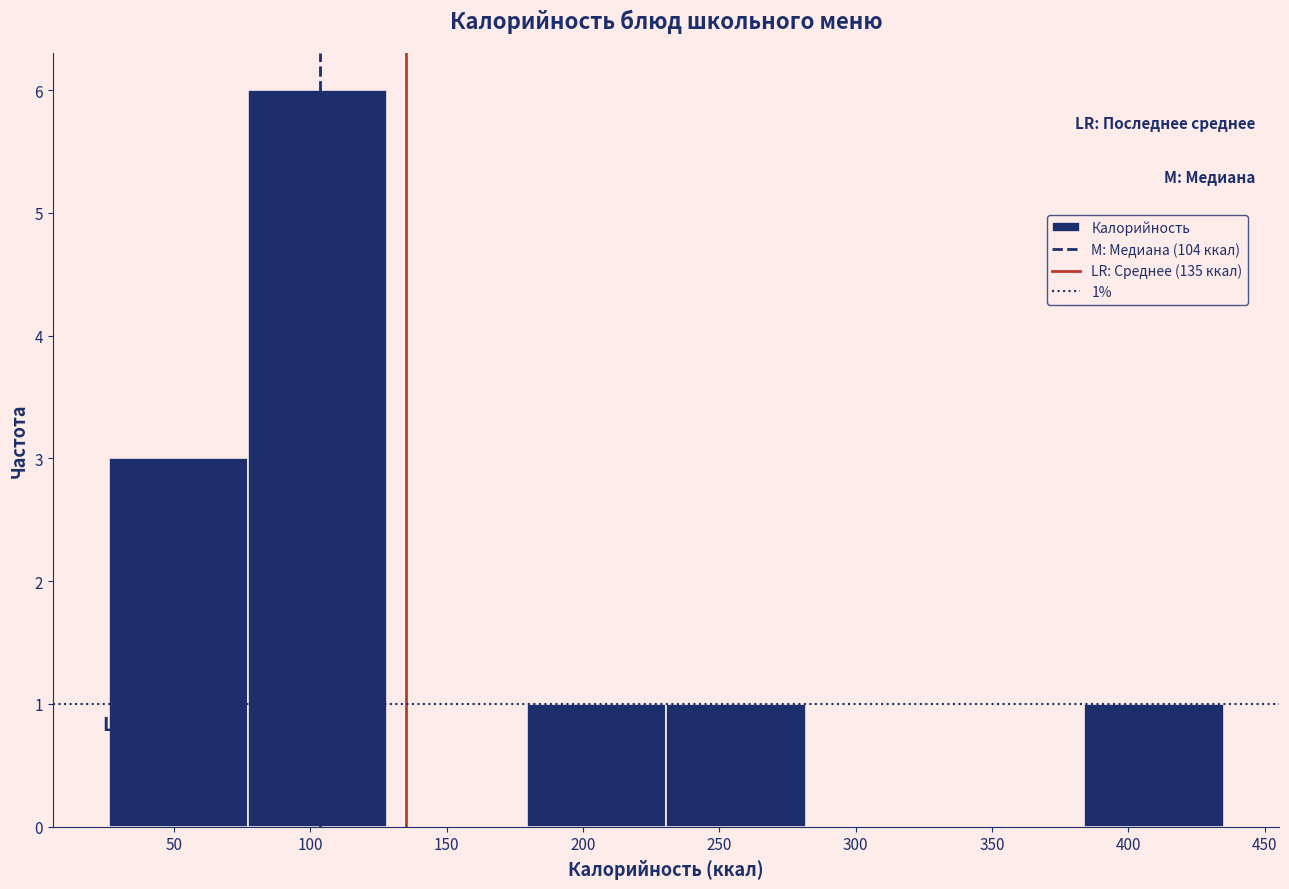

Over which range of the x-axis is the bar tallest?

75 to 130